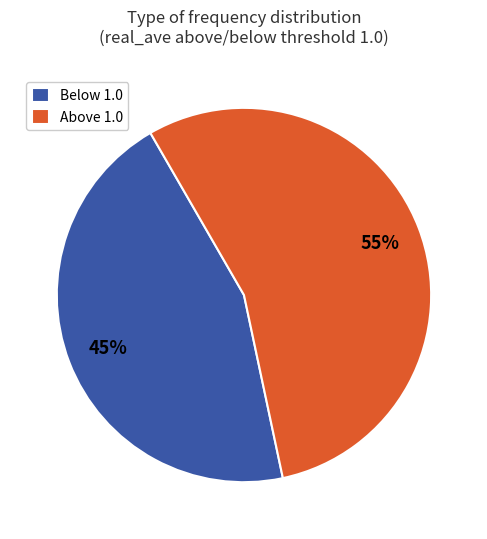

Is Below 1.0 the majority of the pie?

No